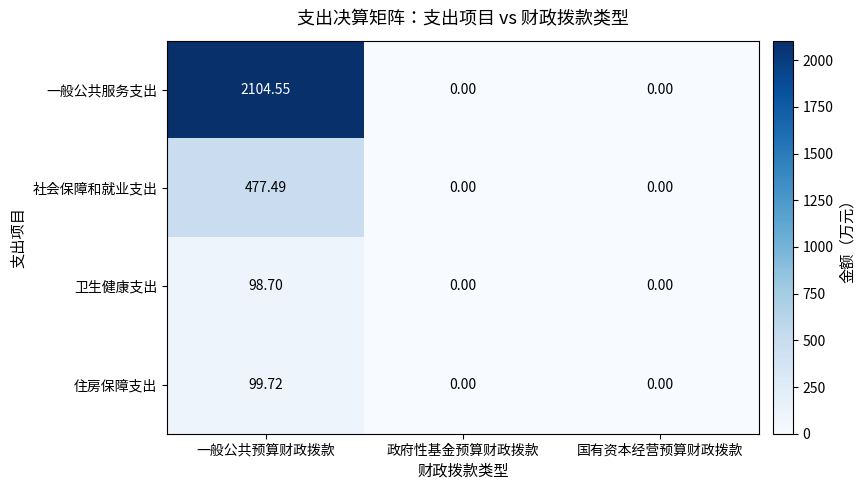

Which label corresponds to the largest value in the chart?

一般公共预算财政拨款